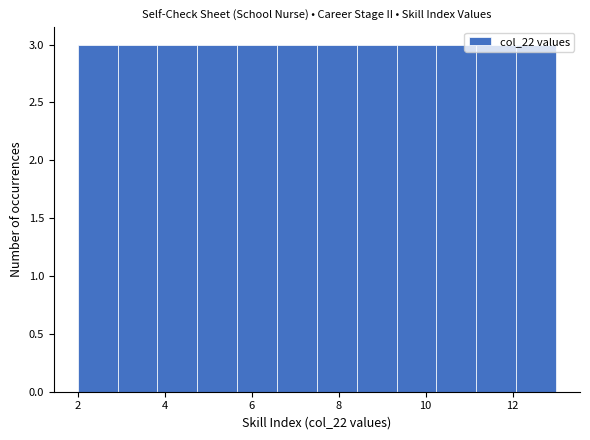

Reading left to right, list every bar in this chart as the range it spans on the x-axis followed by its height. Neither the bar edges nor the heights are printed on the chart, so give them approximately, as read against the axes.

2.0 to 3.0: 3
3.0 to 3.8: 3
3.8 to 4.8: 3
4.8 to 5.6: 3
5.6 to 6.6: 3
6.6 to 7.6: 3
7.6 to 8.4: 3
8.4 to 9.4: 3
9.4 to 10.2: 3
10.2 to 11.2: 3
11.2 to 12.0: 3
12.0 to 13.0: 3